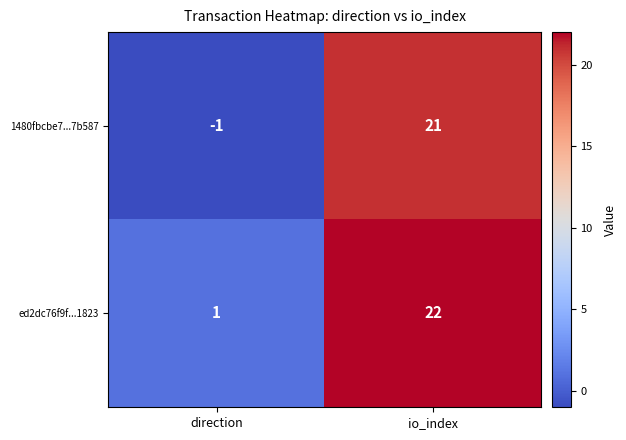

Rank the series by their average value, from highest to lowest.

ed2dc76f9f...1823, 1480fbcbe7...7b587